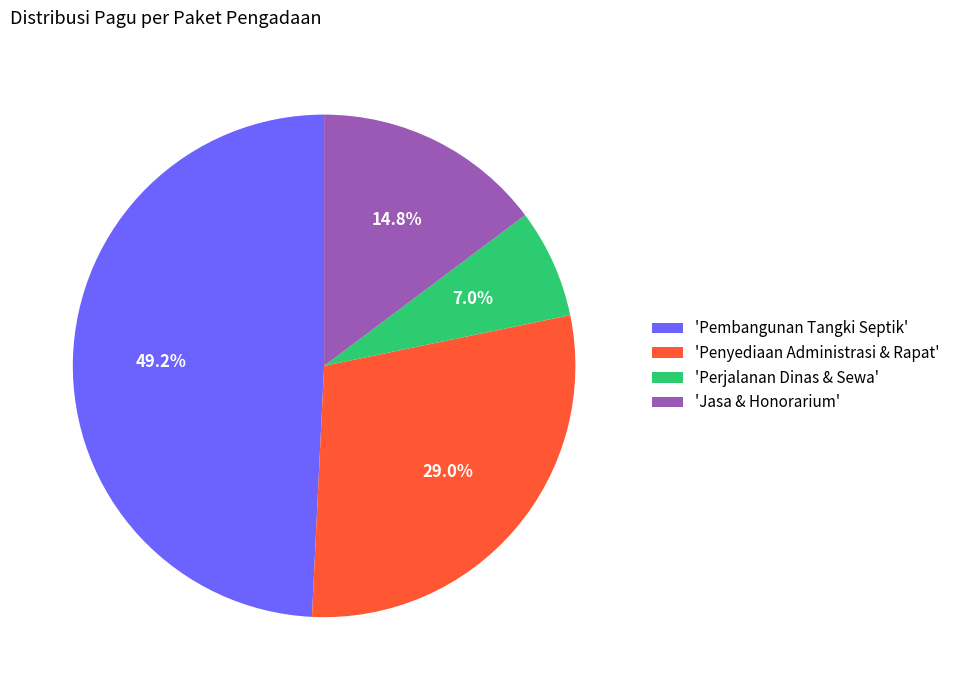

How many segments does this pie chart have?

4